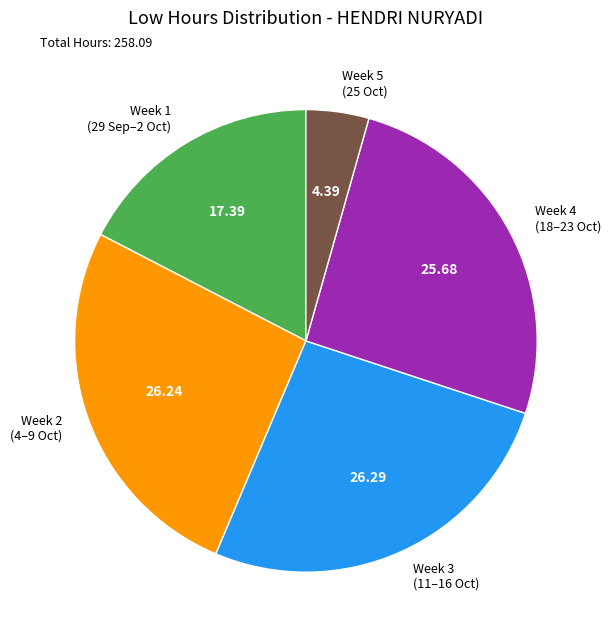

Combined, do Week 3 (11–16 Oct) and Week 5 (25 Oct) account for over 50%?

No